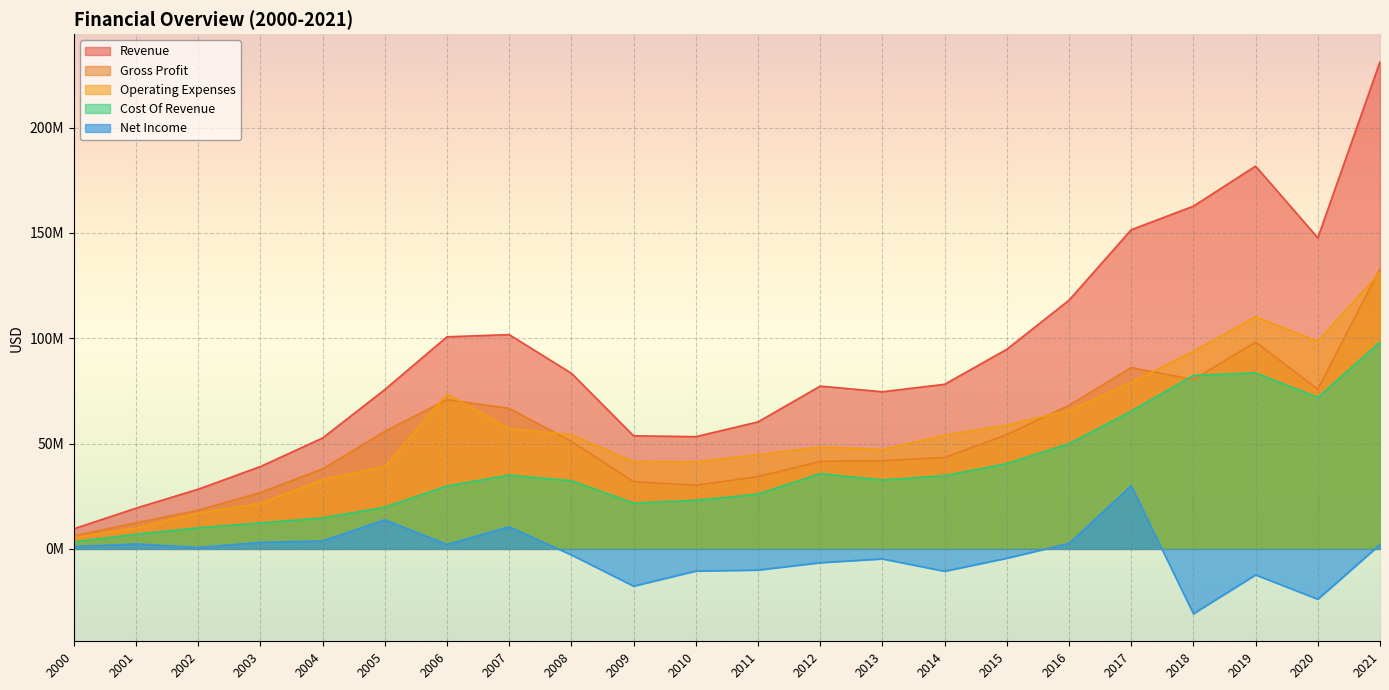

How many lines are shown in the chart?

5